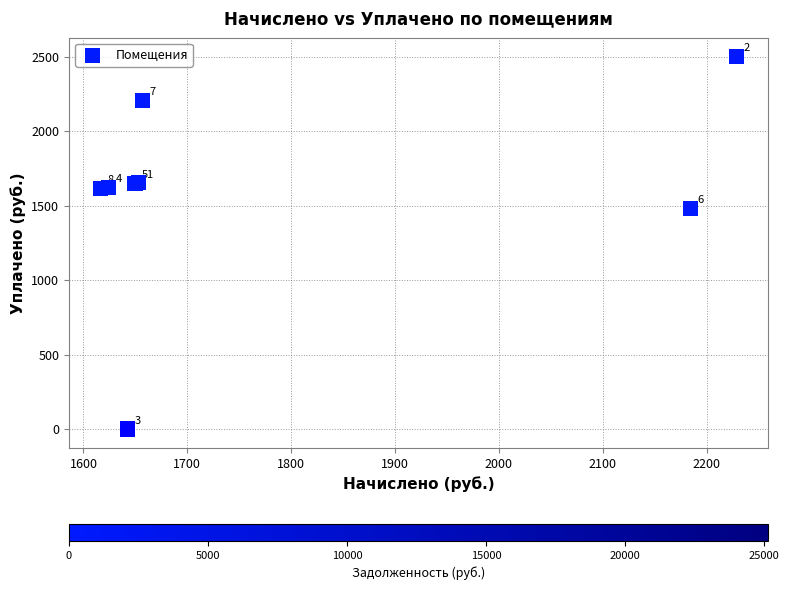

What Y value in the scatter plot is closest to 1251?

1480.0